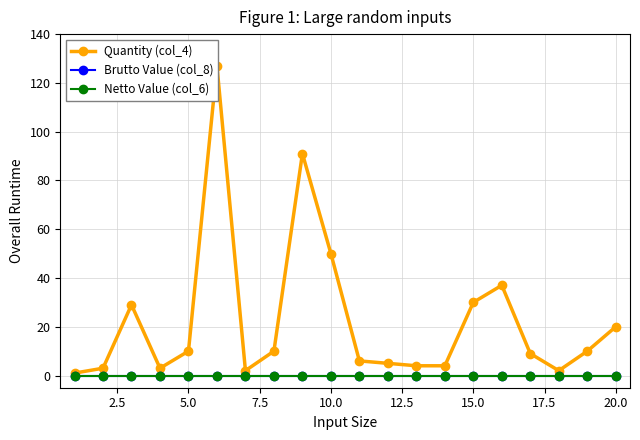

What is the maximum value for Quantity (col_4)?

127